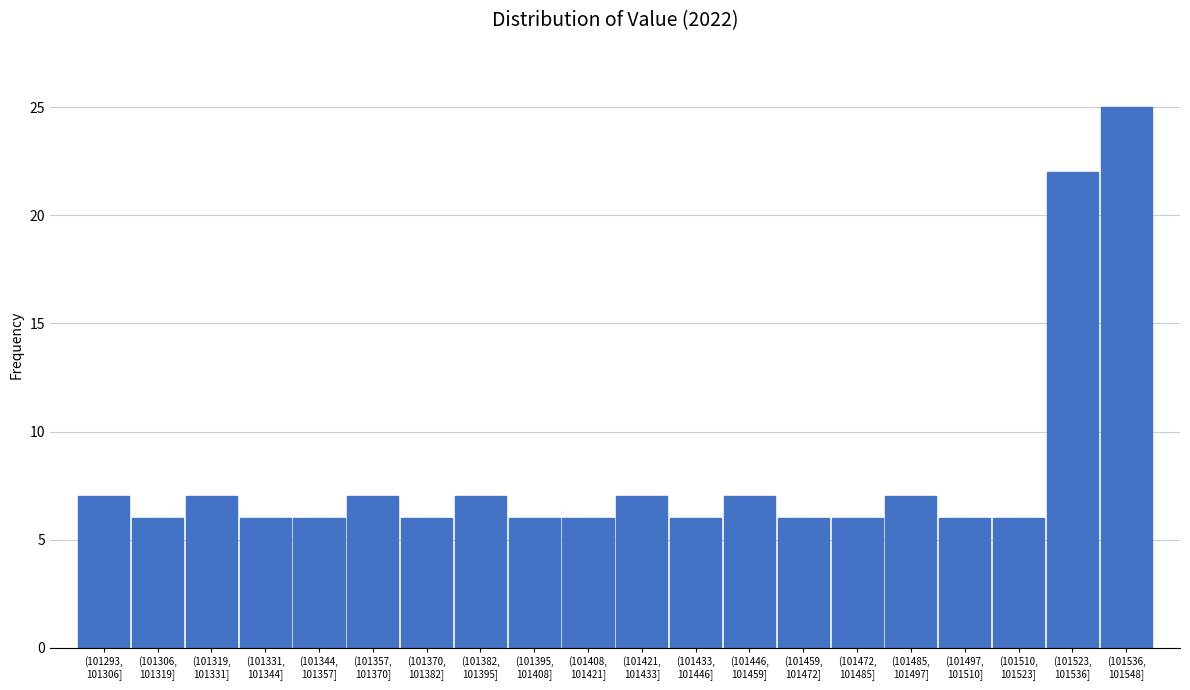

Reading left to right, list all the values displayed in this chart.

7	6	7	6	6	7	6	7	6	6	7	6	7	6	6	7	6	6	22	25